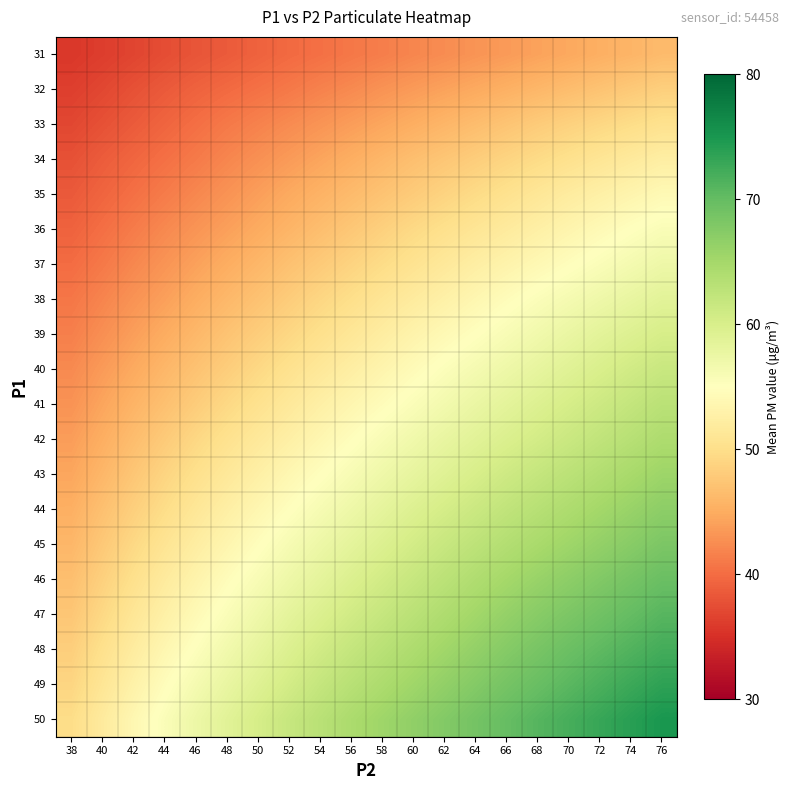

Reading left to right, transcribe all the data shown in this chart.

31: 38=35.7	40=36.2	42=36.8	44=37.5	46=38.1	48=38.6	50=39.2	52=39.8	54=40.3	56=40.9	58=41.4	60=42.0	62=42.5	64=43.1	66=43.6	68=44.2	70=44.7	72=45.3	74=45.8	76=46.4
32: 38=36.3	40=37.0	42=37.8	44=38.5	46=39.2	48=39.8	50=40.4	52=41.0	54=41.7	56=42.3	58=43.0	60=43.6	62=44.2	64=44.8	66=45.4	68=46.0	70=46.6	72=47.2	74=47.8	76=48.4
33: 38=37.0	40=37.8	42=38.6	44=39.4	46=40.2	48=41.0	50=41.7	52=42.4	54=43.1	56=43.8	58=44.5	60=45.2	62=45.9	64=46.6	66=47.3	68=48.0	70=48.6	72=49.2	74=49.8	76=50.4
34: 38=37.8	40=38.7	42=39.5	44=40.3	46=41.1	48=42.0	50=42.8	52=43.6	54=44.4	56=45.2	58=46.0	60=46.8	62=47.5	64=48.2	66=48.9	68=49.6	70=50.3	72=51.0	74=51.7	76=52.4
35: 38=38.5	40=39.4	42=40.3	44=41.2	46=42.1	48=43.0	50=43.9	52=44.8	54=45.6	56=46.4	58=47.2	60=48.0	62=48.8	64=49.6	66=50.4	68=51.2	70=52.0	72=52.7	74=53.4	76=54.1
36: 38=39.2	40=40.2	42=41.2	44=42.2	46=43.1	48=44.0	50=44.9	52=45.8	54=46.7	56=47.6	58=48.5	60=49.4	62=50.2	64=51.0	66=51.8	68=52.6	70=53.4	72=54.2	74=55.0	76=55.7
37: 38=40.0	40=41.0	42=42.1	44=43.1	46=44.1	48=45.1	50=46.0	52=47.0	54=47.9	56=48.8	58=49.7	60=50.6	62=51.5	64=52.4	66=53.2	68=54.0	70=54.8	72=55.6	74=56.4	76=57.2
38: 38=40.8	40=41.9	42=43.0	44=44.0	46=45.1	48=46.1	50=47.1	52=48.1	54=49.1	56=50.0	58=51.0	60=51.9	62=52.8	64=53.7	66=54.6	68=55.5	70=56.3	72=57.1	74=57.9	76=58.7
39: 38=41.5	40=42.7	42=43.9	44=45.0	46=46.1	48=47.2	50=48.2	52=49.2	54=50.2	56=51.2	58=52.2	60=53.2	62=54.1	64=55.0	66=55.9	68=56.8	70=57.7	72=58.6	74=59.4	76=60.2
40: 38=42.3	40=43.6	42=44.8	44=46.0	46=47.1	48=48.2	50=49.3	52=50.4	54=51.4	56=52.4	58=53.4	60=54.4	62=55.4	64=56.3	66=57.2	68=58.1	70=59.0	72=59.9	74=60.8	76=61.6
41: 38=43.0	40=44.4	42=45.7	44=46.9	46=48.1	48=49.3	50=50.4	52=51.5	54=52.6	56=53.6	58=54.6	60=55.6	62=56.6	64=57.6	66=58.5	68=59.4	70=60.3	72=61.2	74=62.1	76=63.0
42: 38=43.8	40=45.2	42=46.6	44=47.9	46=49.2	48=50.4	50=51.5	52=52.6	54=53.7	56=54.8	58=55.9	60=56.9	62=57.9	64=58.8	66=59.7	68=60.6	70=61.5	72=62.4	74=63.3	76=64.2
43: 38=44.5	40=46.0	42=47.5	44=48.9	46=50.2	48=51.4	50=52.6	52=53.8	54=54.9	56=56.0	58=57.1	60=58.1	62=59.1	64=60.1	66=61.1	68=62.0	70=62.9	72=63.8	74=64.7	76=65.6
44: 38=45.3	40=46.9	42=48.4	44=49.8	46=51.2	48=52.5	50=53.7	52=54.9	54=56.1	56=57.2	58=58.3	60=59.4	62=60.4	64=61.4	66=62.4	68=63.3	70=64.2	72=65.1	74=66.0	76=66.9
45: 38=46.0	40=47.7	42=49.3	44=50.8	46=52.2	48=53.5	50=54.8	52=56.1	54=57.3	56=58.4	58=59.5	60=60.6	62=61.7	64=62.7	66=63.7	68=64.6	70=65.5	72=66.4	74=67.3	76=68.2
46: 38=46.8	40=48.5	42=50.2	44=51.8	46=53.2	48=54.6	50=55.9	52=57.2	54=58.4	56=59.6	58=60.7	60=61.8	62=62.9	64=64.0	66=65.0	68=66.0	70=66.9	72=67.8	74=68.7	76=69.6
47: 38=47.5	40=49.3	42=51.1	44=52.7	46=54.2	48=55.6	50=57.0	52=58.4	54=59.6	56=60.8	58=61.9	60=63.0	62=64.1	64=65.2	66=66.3	68=67.3	70=68.2	72=69.1	74=70.0	76=70.9
48: 38=48.3	40=50.2	42=52.0	44=53.7	46=55.2	48=56.7	50=58.1	52=59.5	54=60.8	56=62.0	58=63.1	60=64.2	62=65.3	64=66.4	66=67.5	68=68.5	70=69.5	72=70.4	74=71.3	76=72.2
49: 38=49.0	40=51.0	42=52.9	44=54.7	46=56.3	48=57.8	50=59.2	52=60.6	54=62.0	56=63.2	58=64.3	60=65.4	62=66.5	64=67.6	66=68.7	68=69.7	70=70.7	72=71.7	74=72.7	76=73.6
50: 38=49.8	40=51.8	42=53.8	44=55.6	46=57.3	48=58.8	50=60.3	52=61.8	54=63.1	56=64.4	58=65.5	60=66.6	62=67.7	64=68.8	66=69.9	68=71.0	70=72.0	72=73.0	74=74.0	76=75.0